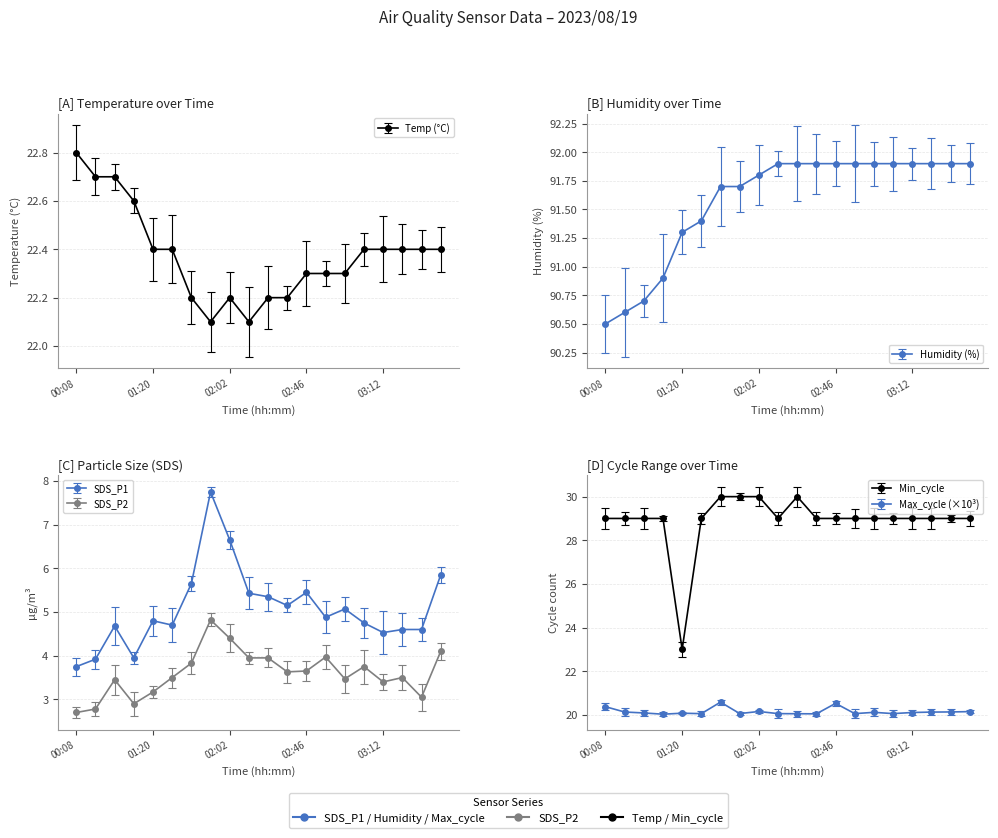

What is the difference between the maximum and minimum values in the Humidity series?

1.4